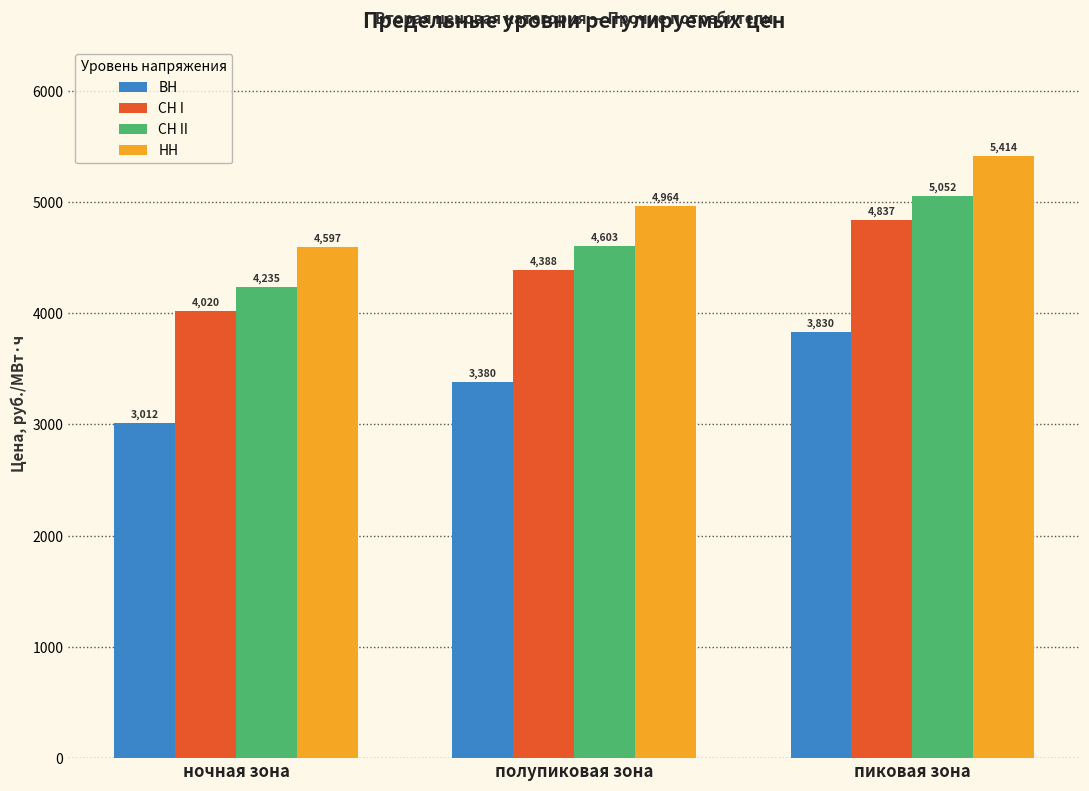

How many groups of bars are there?

3